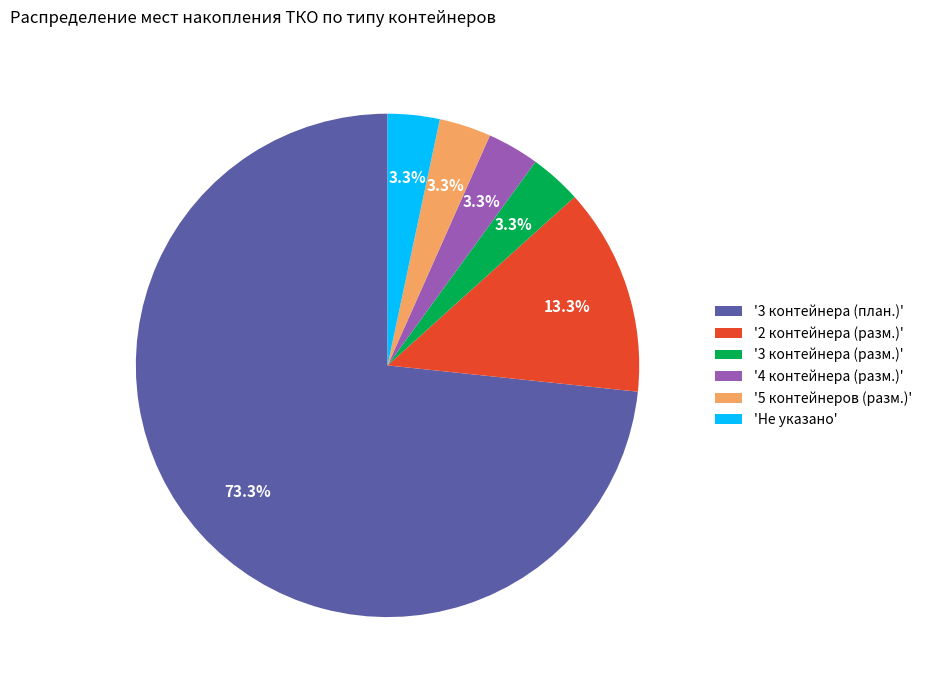

Count the number of slices in the pie.

6